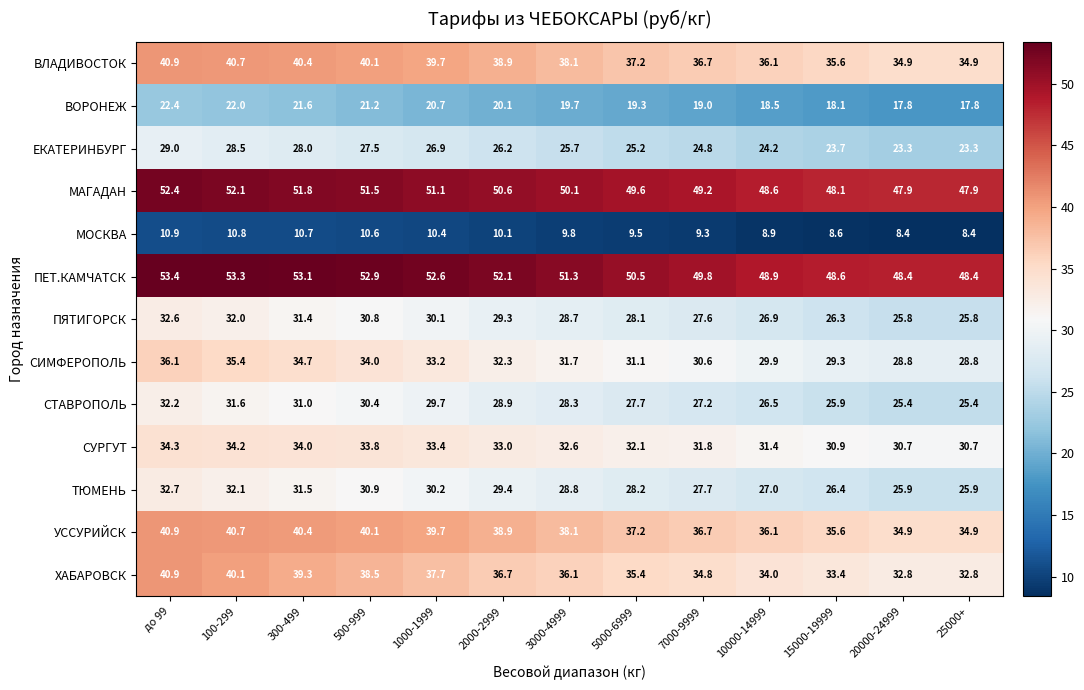

Which series has the largest total across all categories?

ПЕТ.КАМЧАТСК